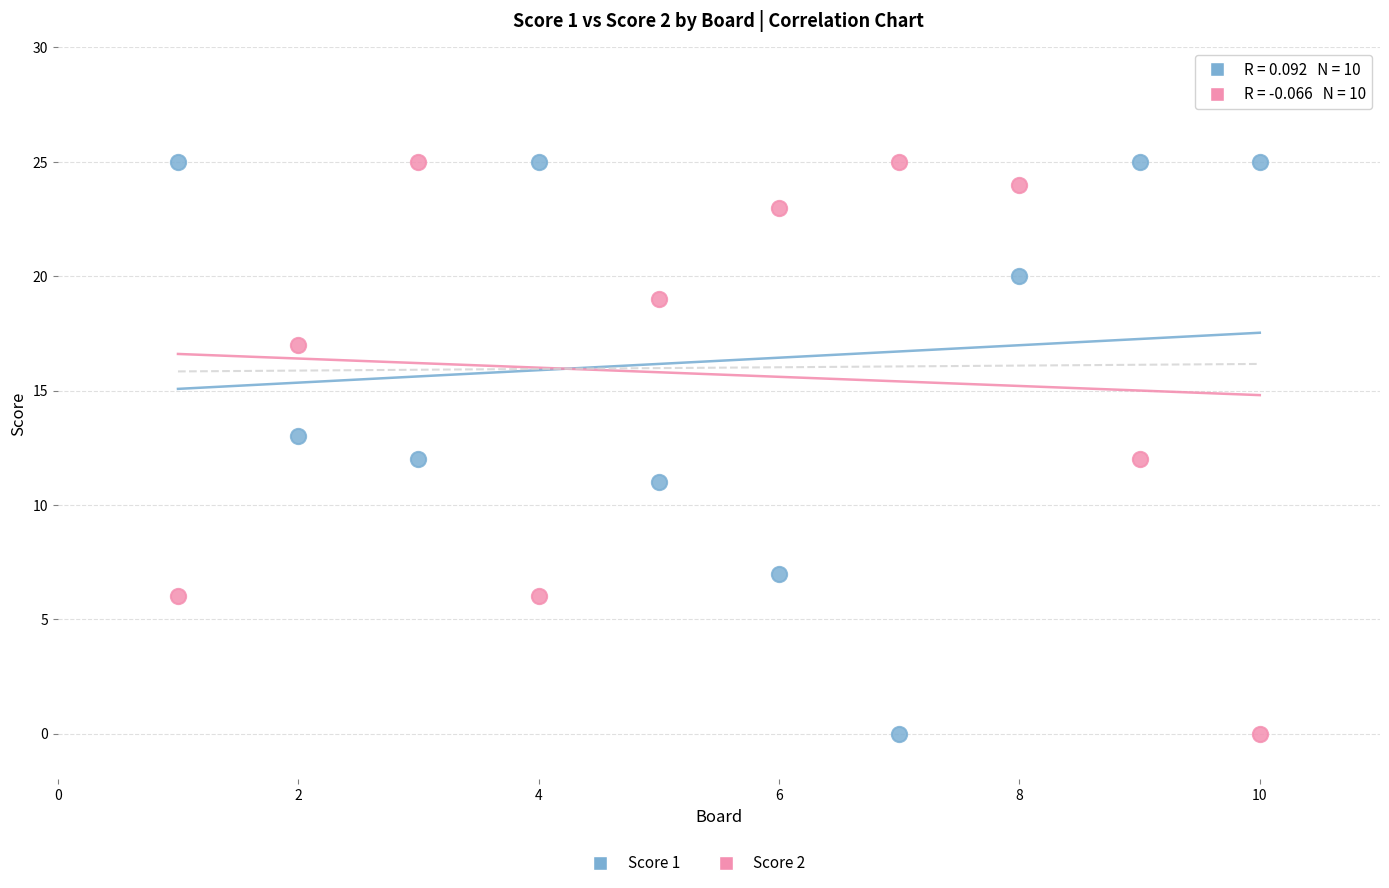

What is the X range (max minus min) for the scatter plot?

9